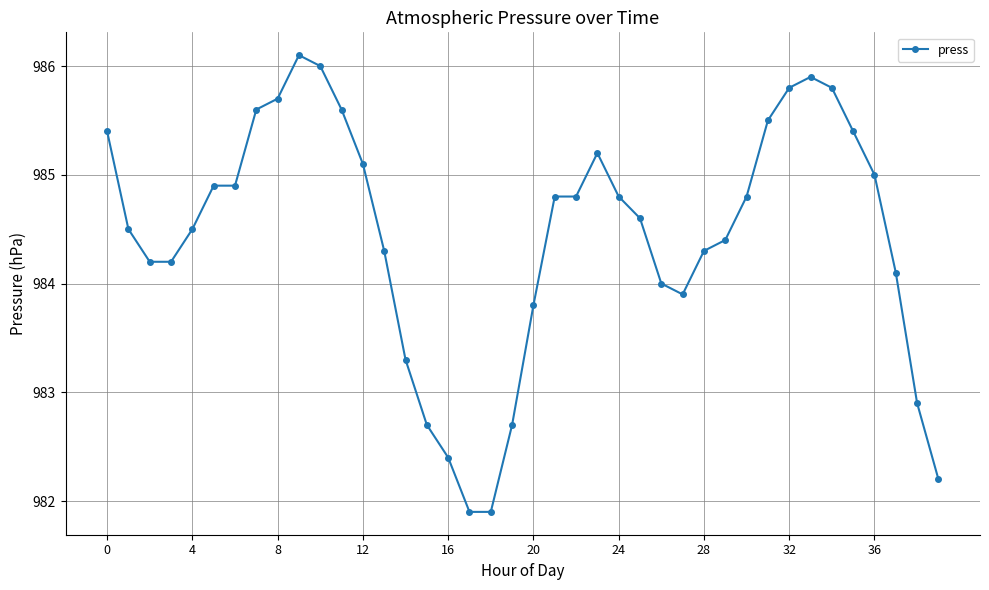

Does the chart display data point markers on the line(s)?

Yes